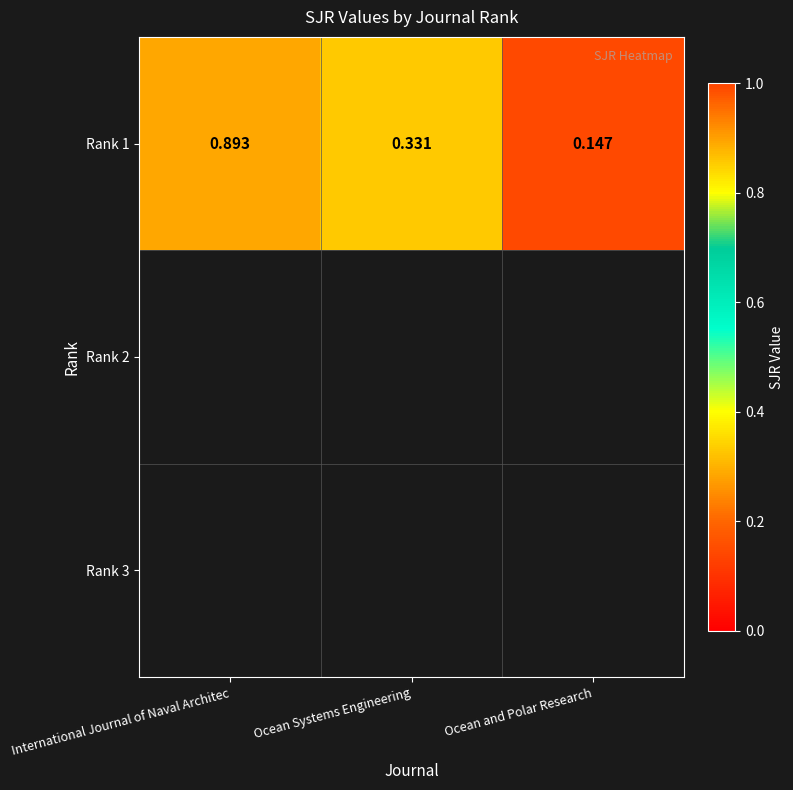

How many series are shown in this chart?

1